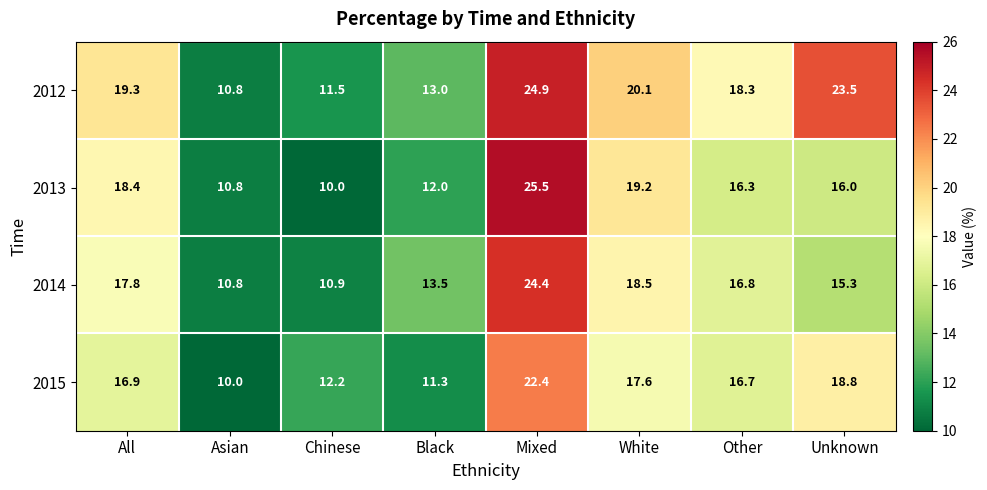

At which label is 2014 closest to 17?

Other